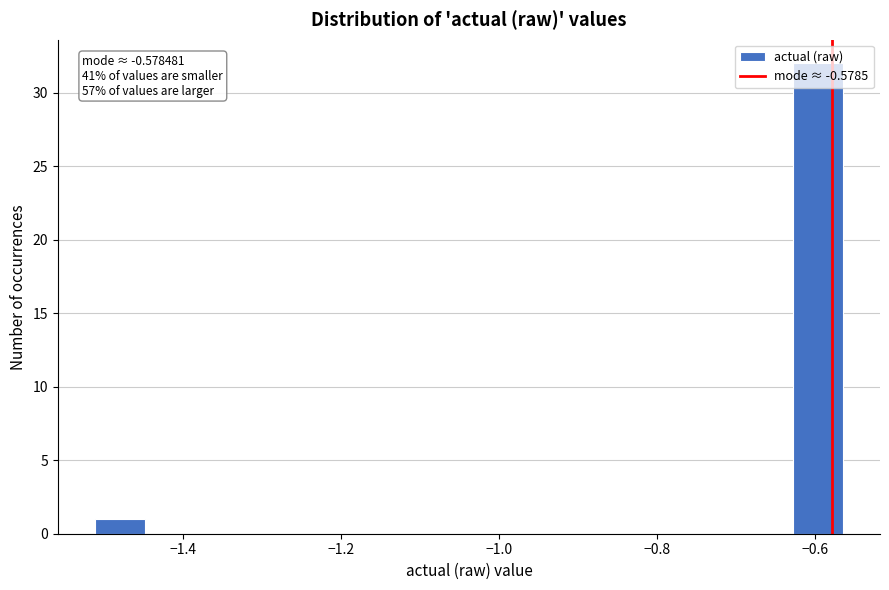

Around what value on the x-axis is the tallest bar? Give the approximate position of its centre, as read against the axis.

-0.60